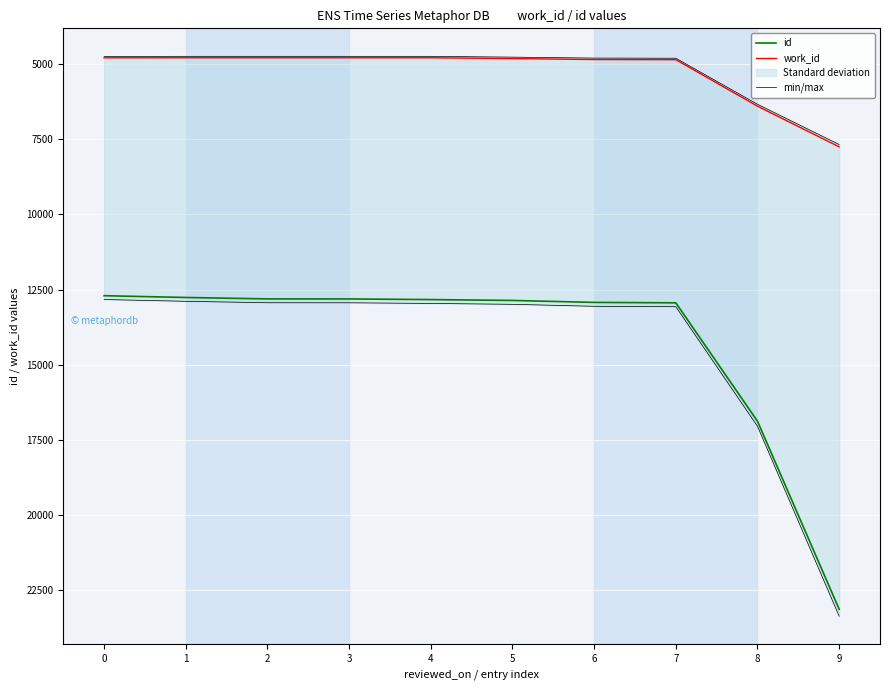

Reading right to left, what are all the values shown in this chart?

id: 23145.0	16884.0	12943.0	12929.0	12864.0	12835.0	12814.0	12812.0	12765.0	12706.0
work_id: 7750.0	6397.0	4849.0	4844.0	4812.0	4785.0	4785.0	4785.0	4785.0	4787.0
min/max: 23376.5	17052.8	13072.4	13058.3	12992.6	12963.4	12942.1	12940.1	12892.6	12833.1